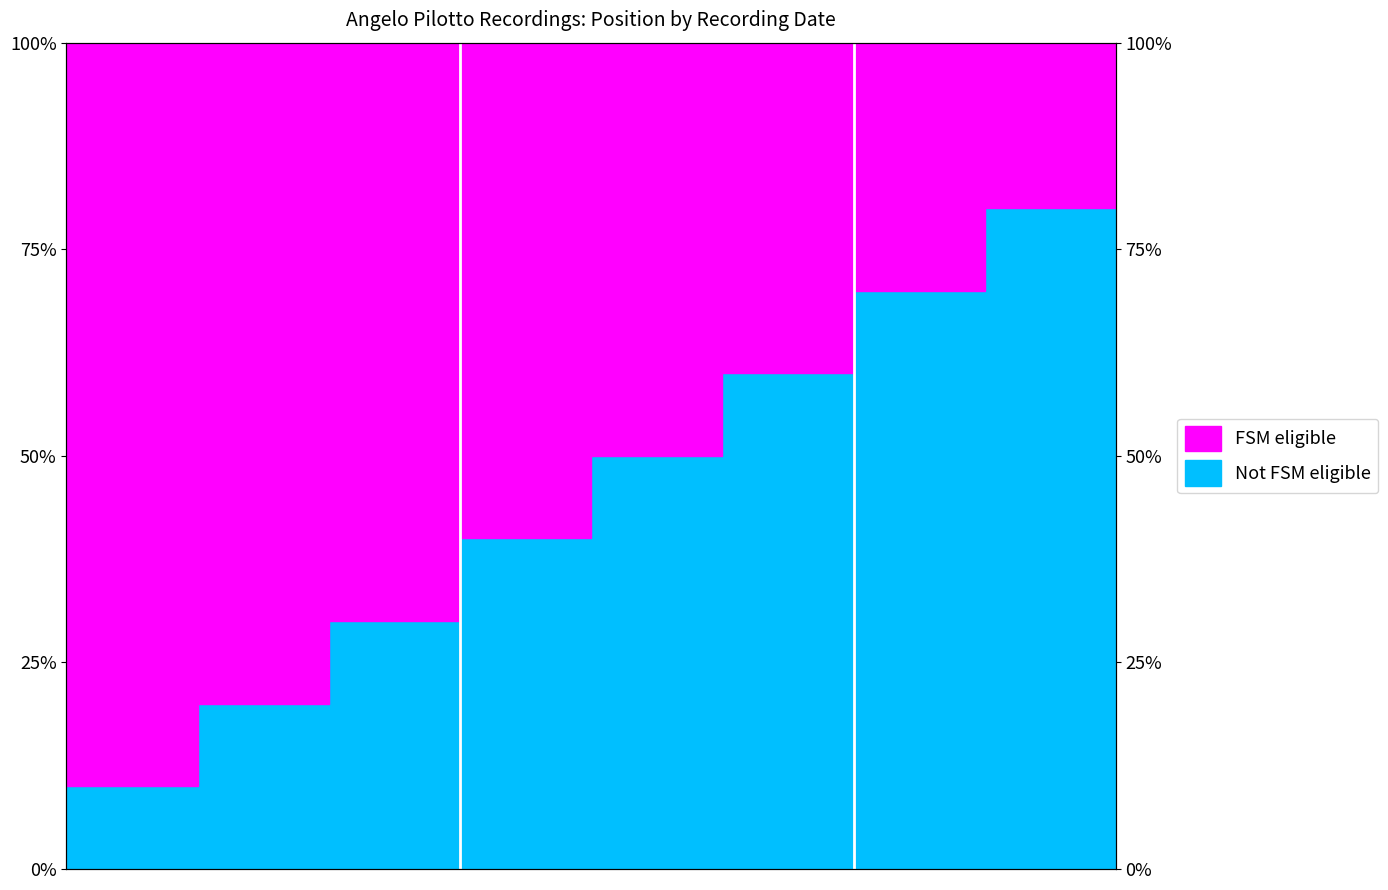

What is the value of the 2nd point from the left?

20